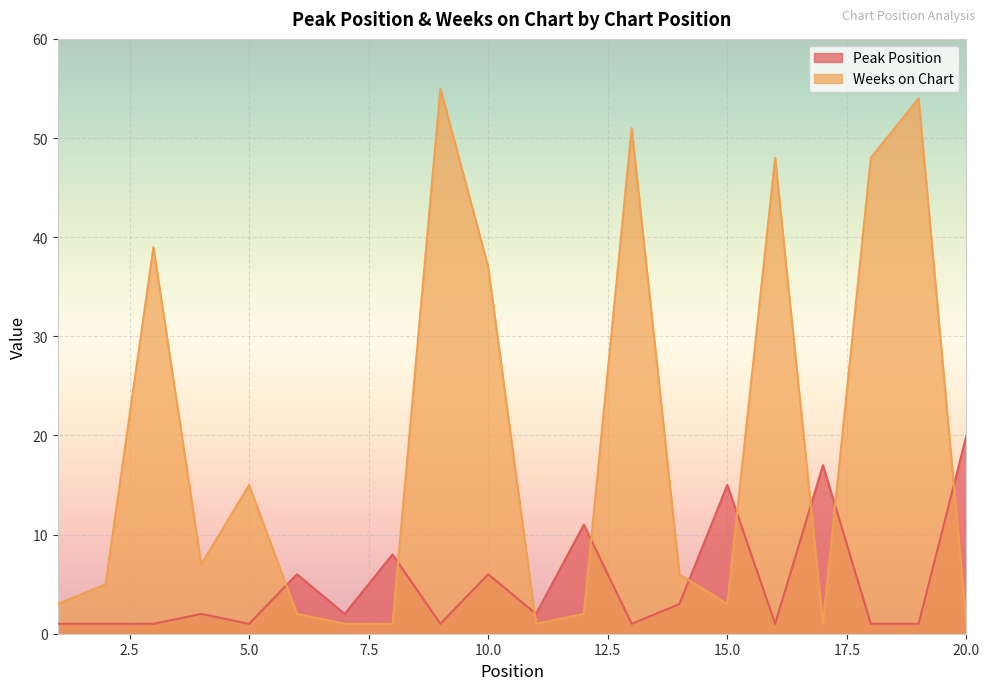

What is the minimum value for Weeks on Chart?

1